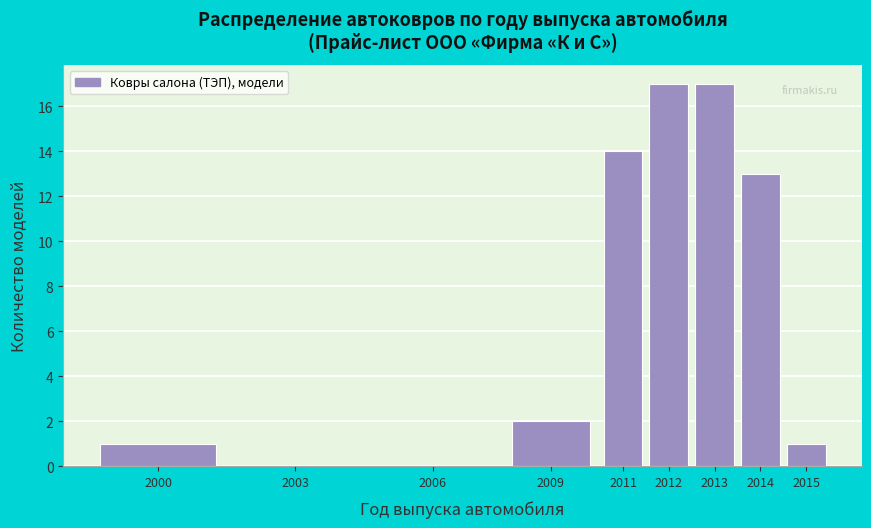

Reading left to right, extract all data points from this chart.

2000=1	2003=0	2006=0	2009=2	2011=14	2012=17	2013=17	2014=13	2015=1